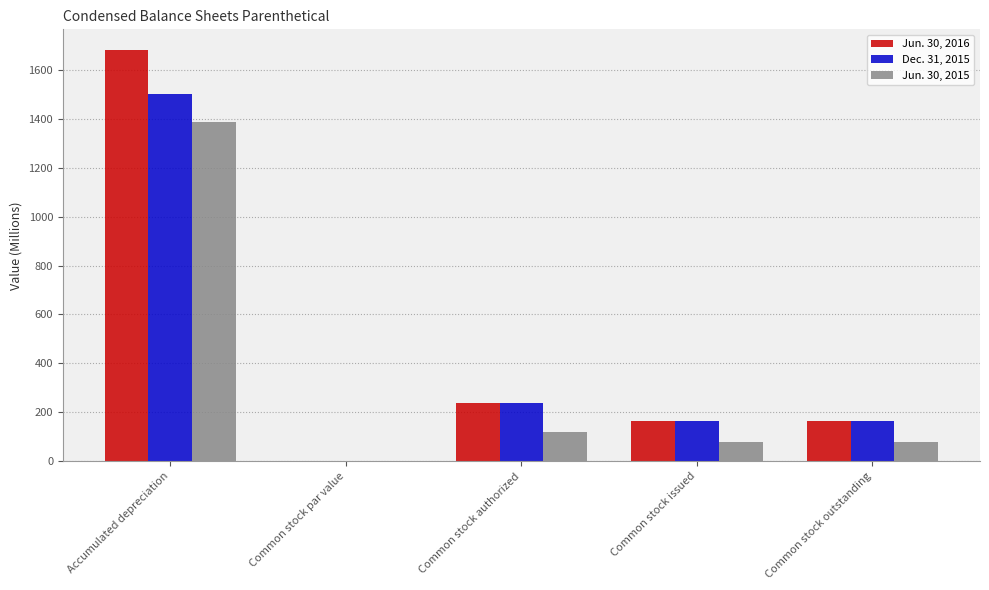

Which series has the largest total across all categories?

Jun. 30, 2016